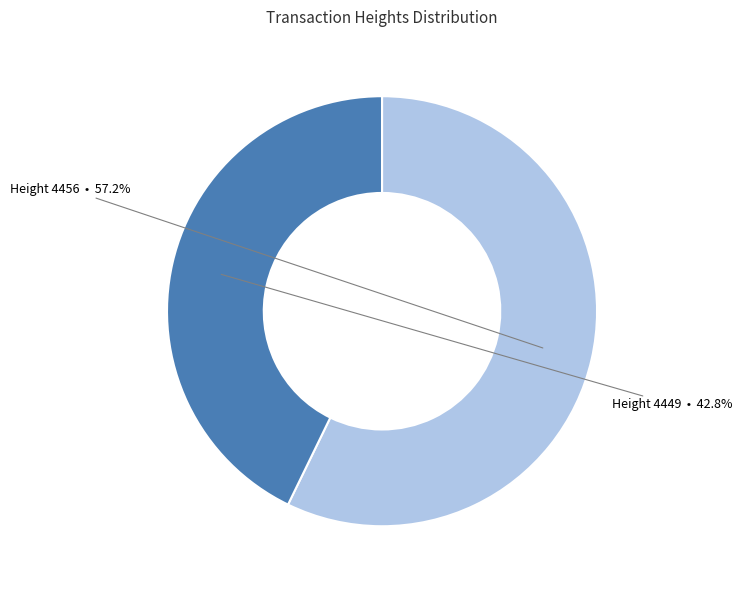

Does any single category account for the majority?

Yes